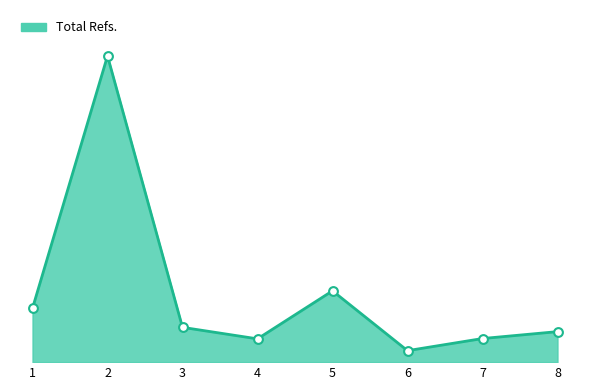

Approximately how many times larger is the value at 2 compared to 1?

5.7